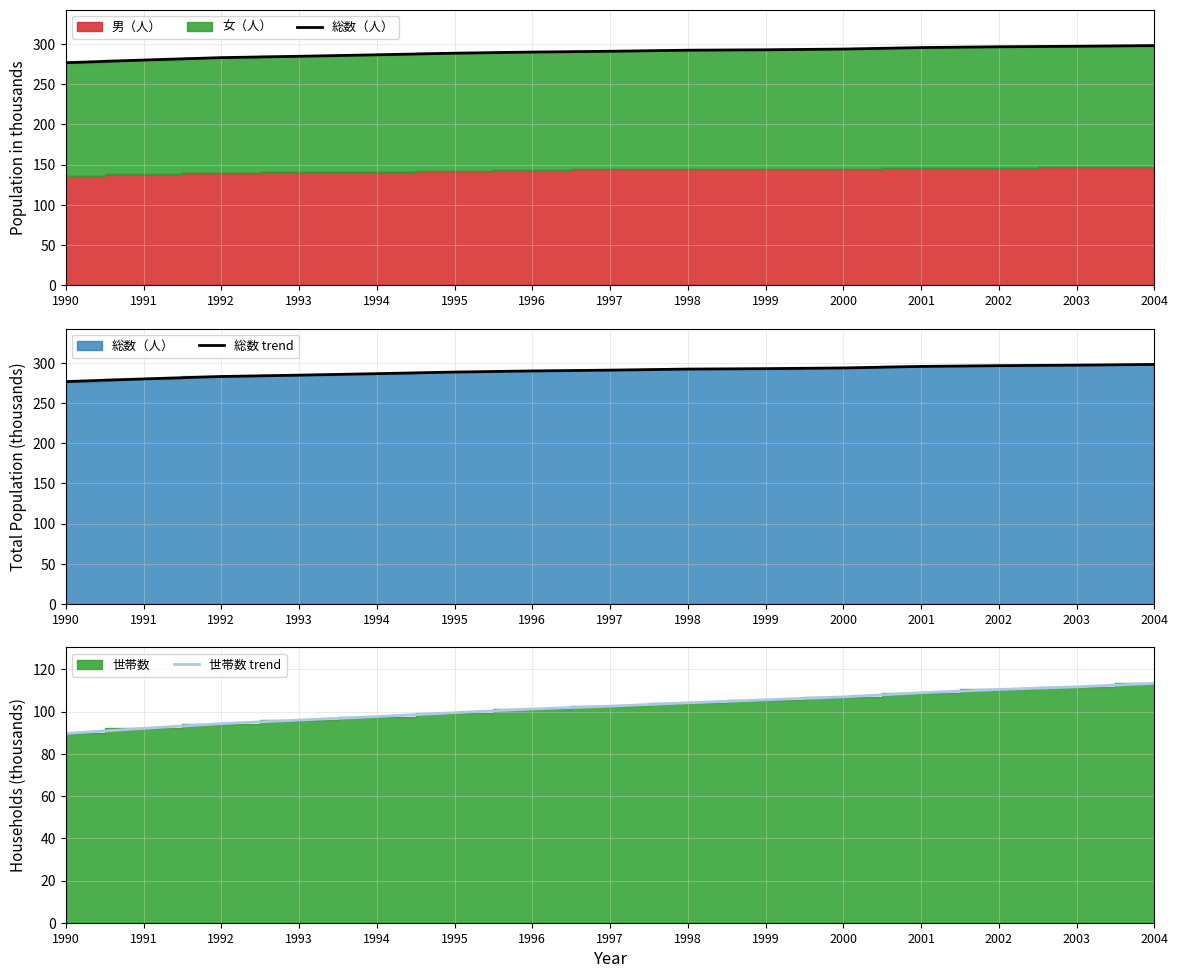

True or false: 世帯数 trend and 総数 trend intersect in this chart.

False